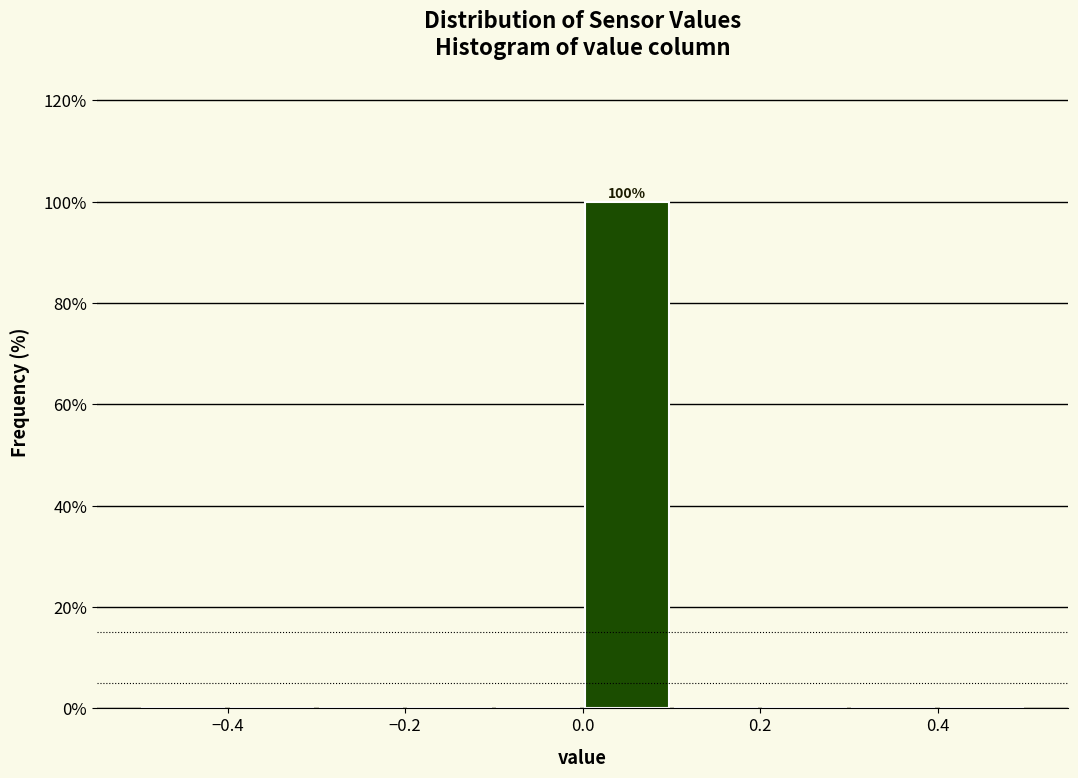

Over which range of the x-axis is the bar tallest?

0.0 to 0.1